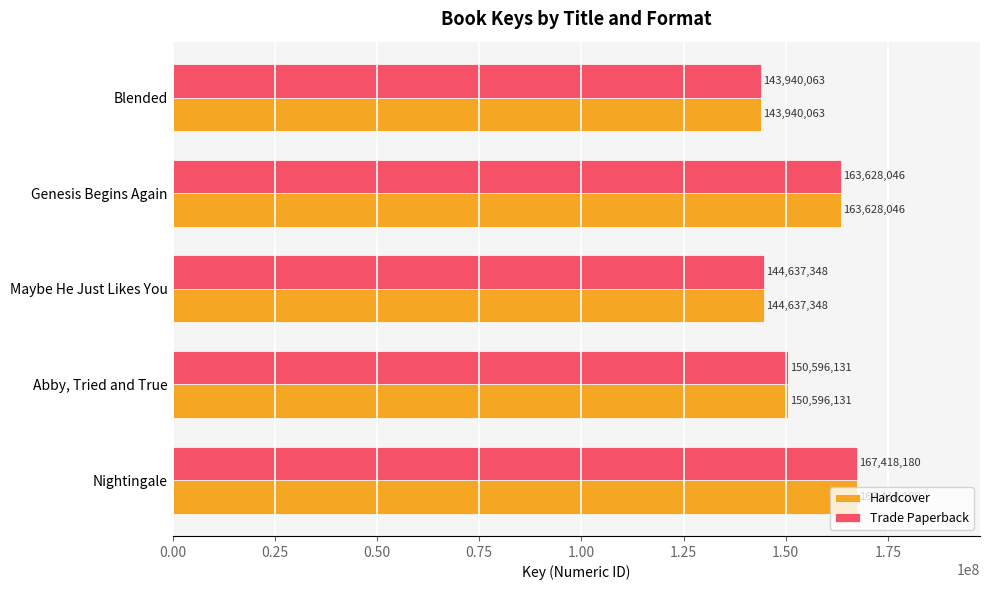

What is the difference between the maximum and second lowest values in the Trade Paperback series?

22780832